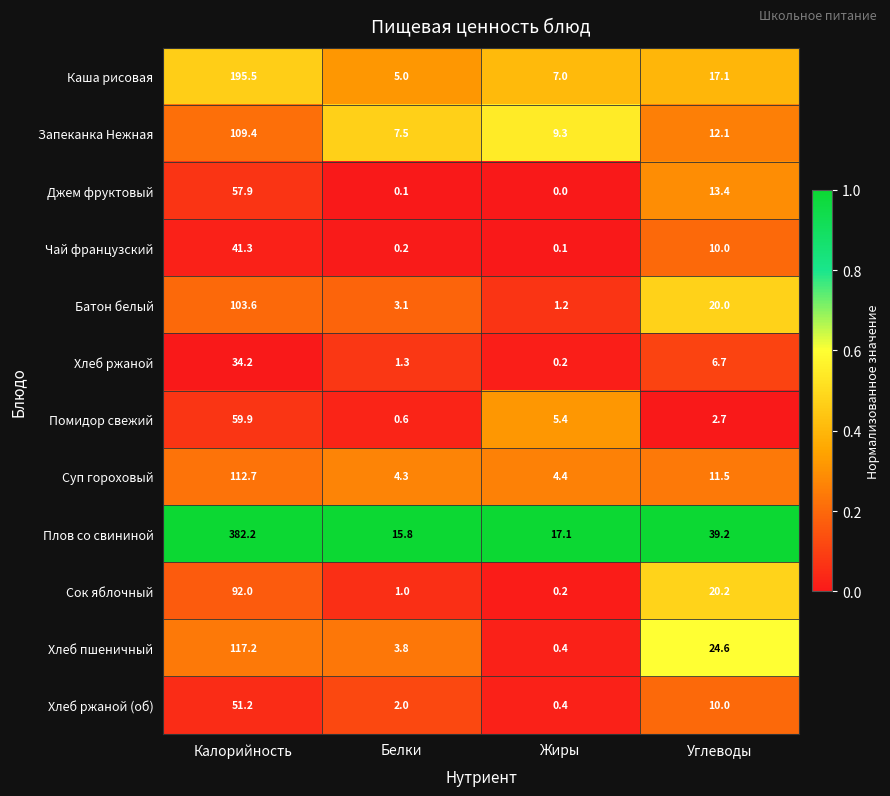

The value of Хлеб ржаной (об) at Белки is 3.3. True or false?

False